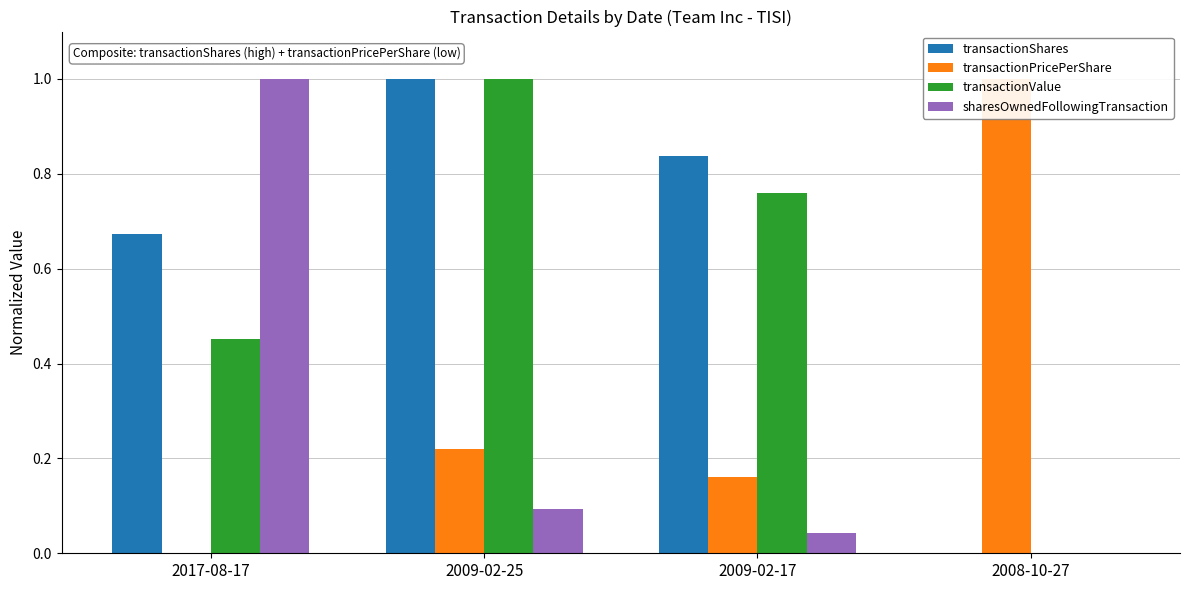

Reading right to left, extract all data points from this chart.

transactionShares: 2008-10-27=0.0	2009-02-17=0.8	2009-02-25=1.0	2017-08-17=0.7
transactionPricePerShare: 2008-10-27=1.0	2009-02-17=0.2	2009-02-25=0.2	2017-08-17=0.0
transactionValue: 2008-10-27=0.0	2009-02-17=0.8	2009-02-25=1.0	2017-08-17=0.5
sharesOwnedFollowingTransaction: 2008-10-27=0.0	2009-02-17=0.0	2009-02-25=0.1	2017-08-17=1.0